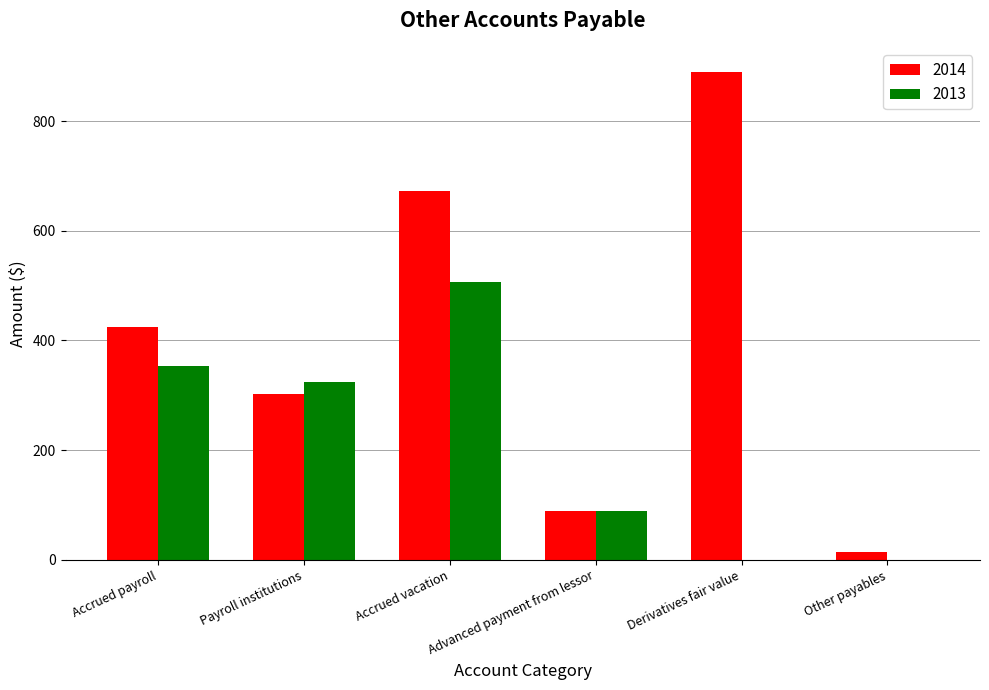

Which category has the highest value in the 2014 series?

Derivatives fair value